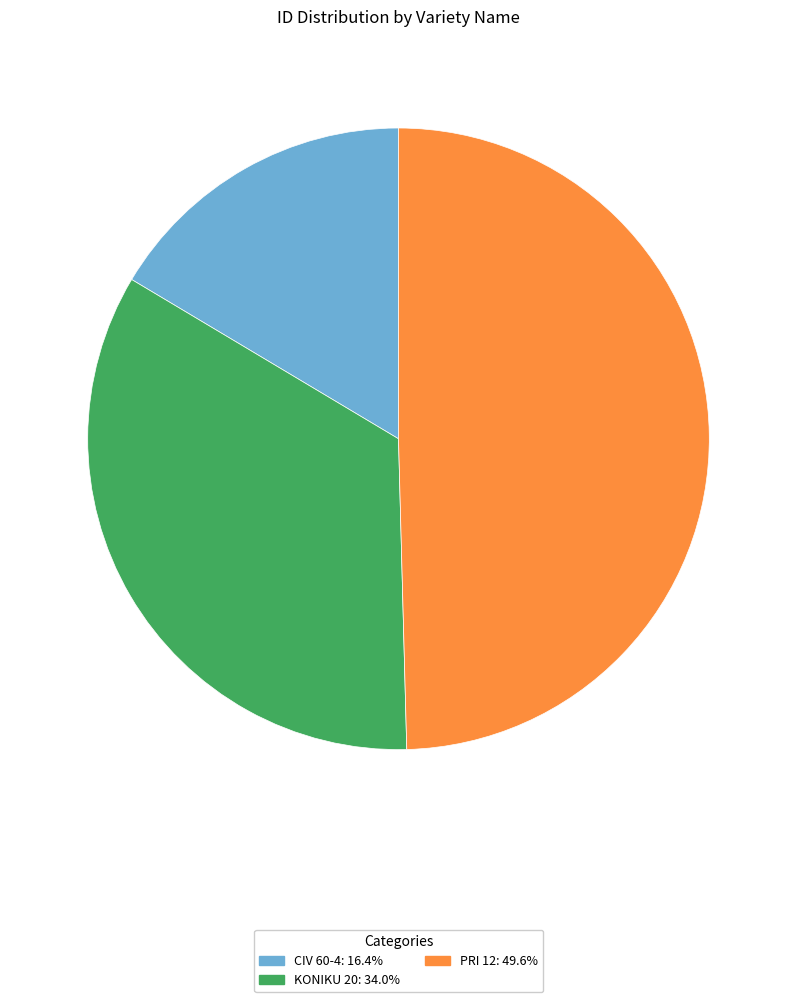

Does any single category account for the majority?

No